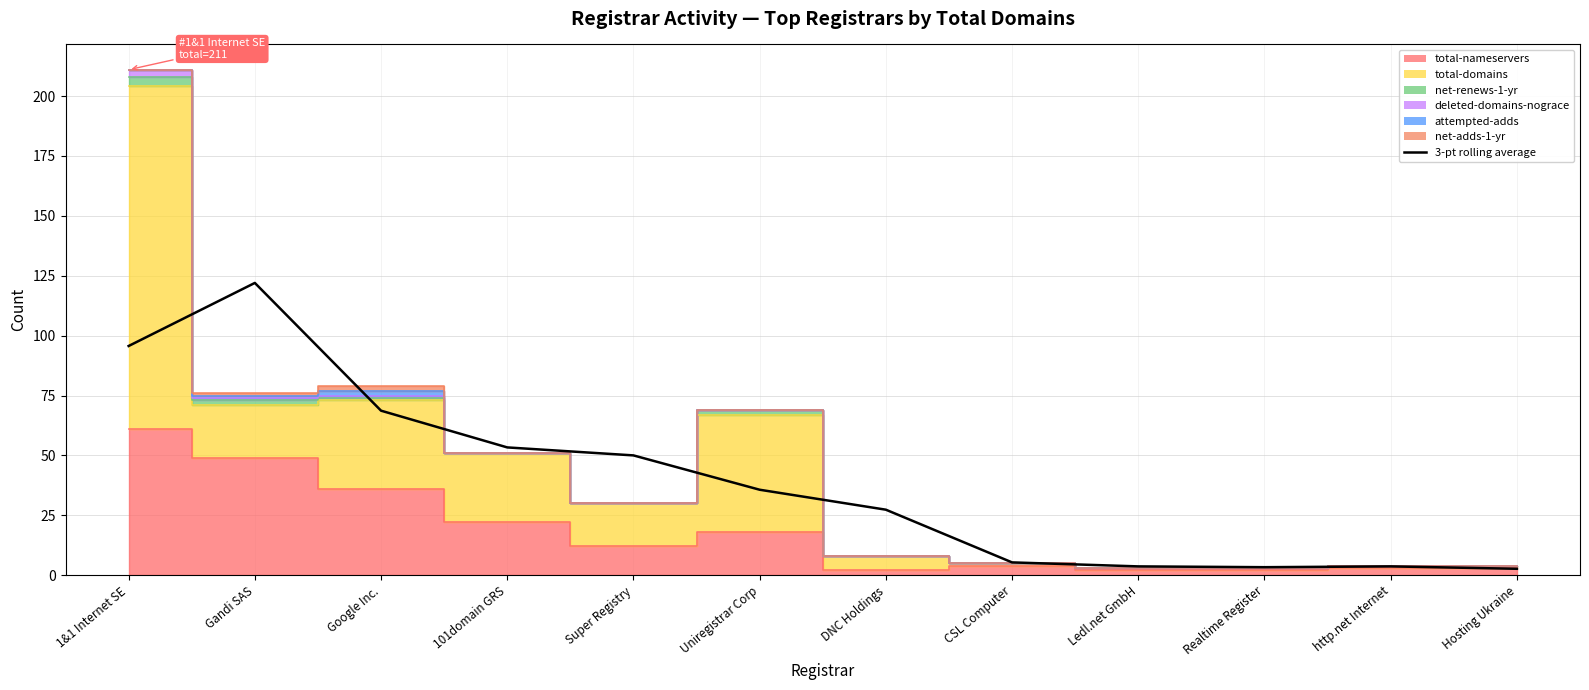

The value at CSL Computer is 5.3. True or false?

True